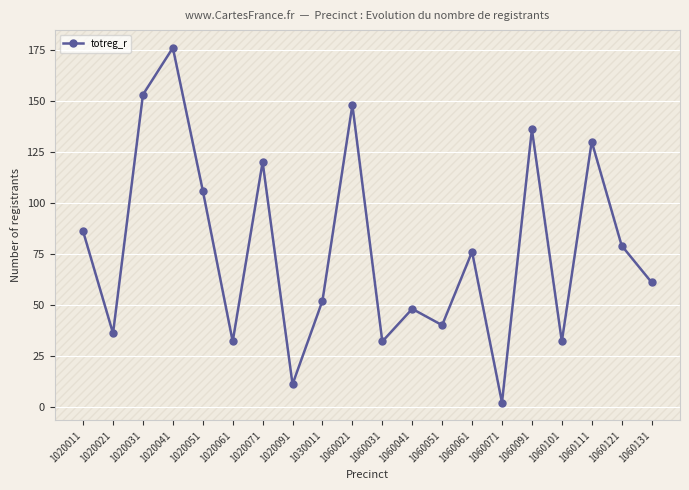

Which category has the highest value across all series?

1020041